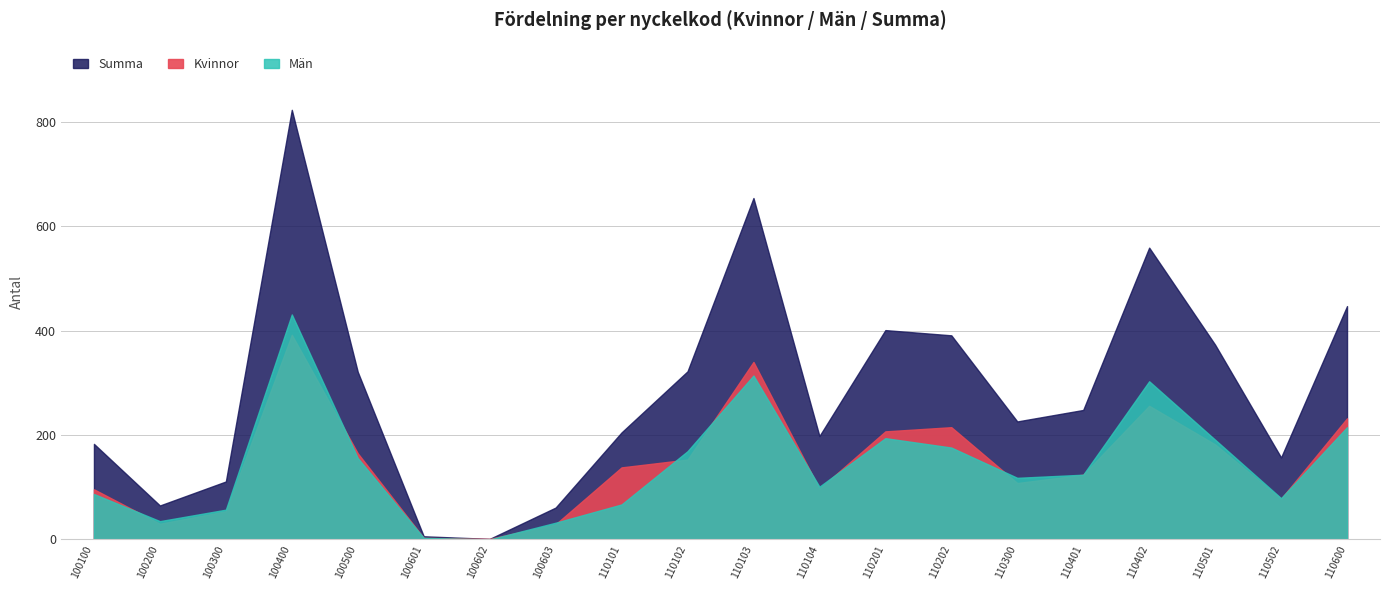

Where is Män nearest to the value 215?

110600